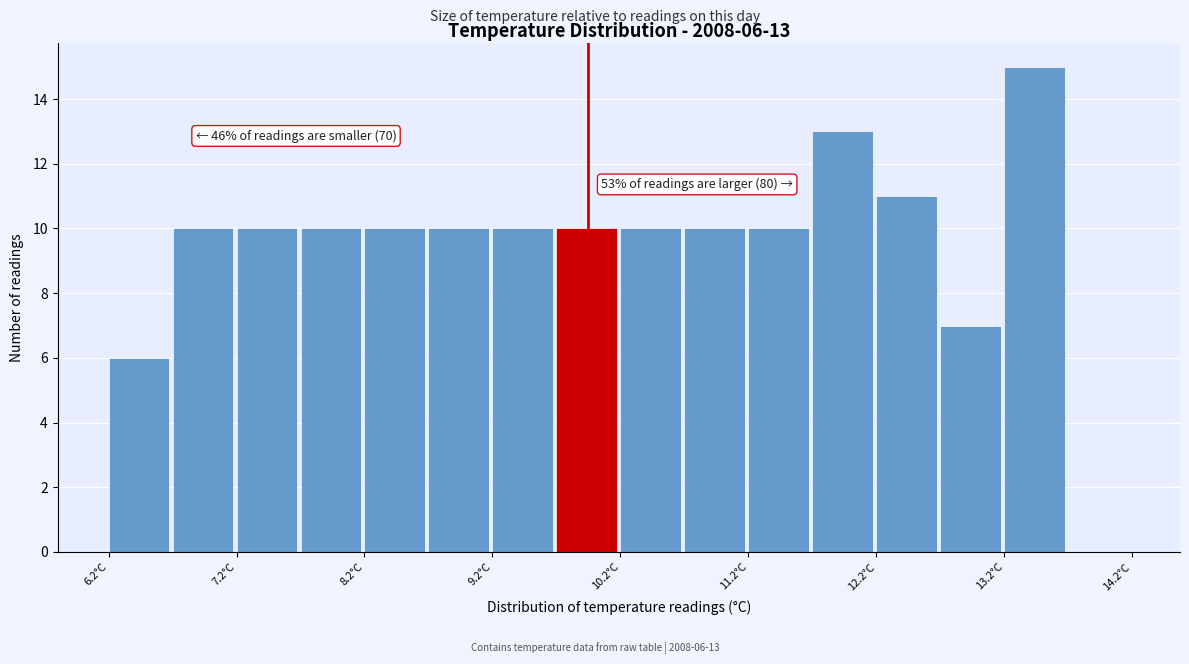

Over which range of the x-axis is the bar tallest?

13.25 to 13.75